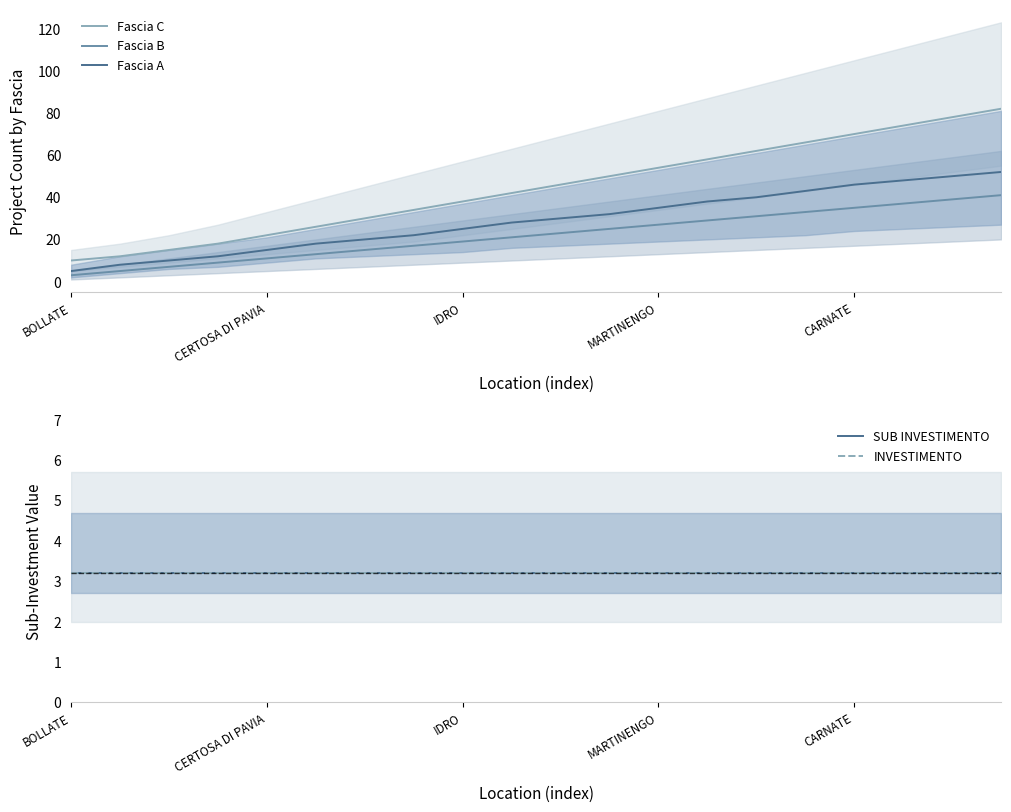

True or false: Fascia B and INVESTIMENTO intersect in this chart.

True